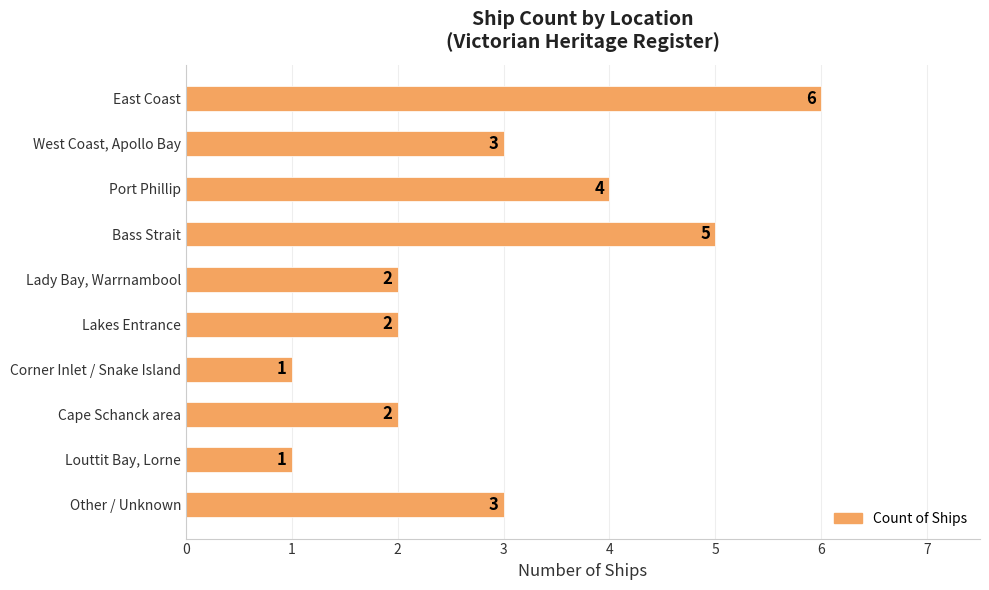

True or false: the data shows 4 at Port Phillip.

True